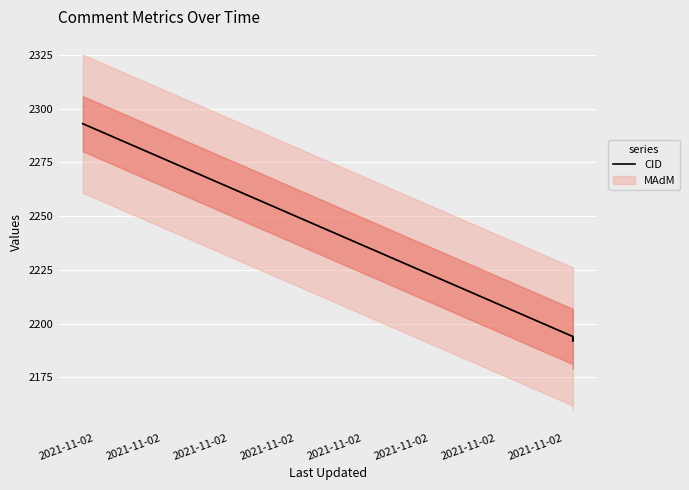

What is the change in value from 2021-11-02 to 2021-11-02?

-100